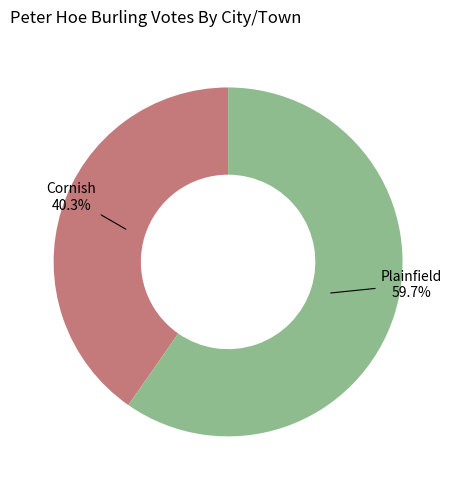

How many slices are in this pie chart?

2